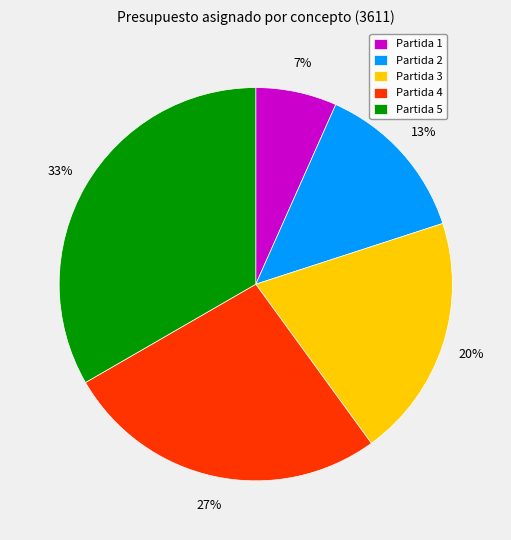

Rank the categories by value from highest to lowest.

Partida 5, Partida 4, Partida 3, Partida 2, Partida 1